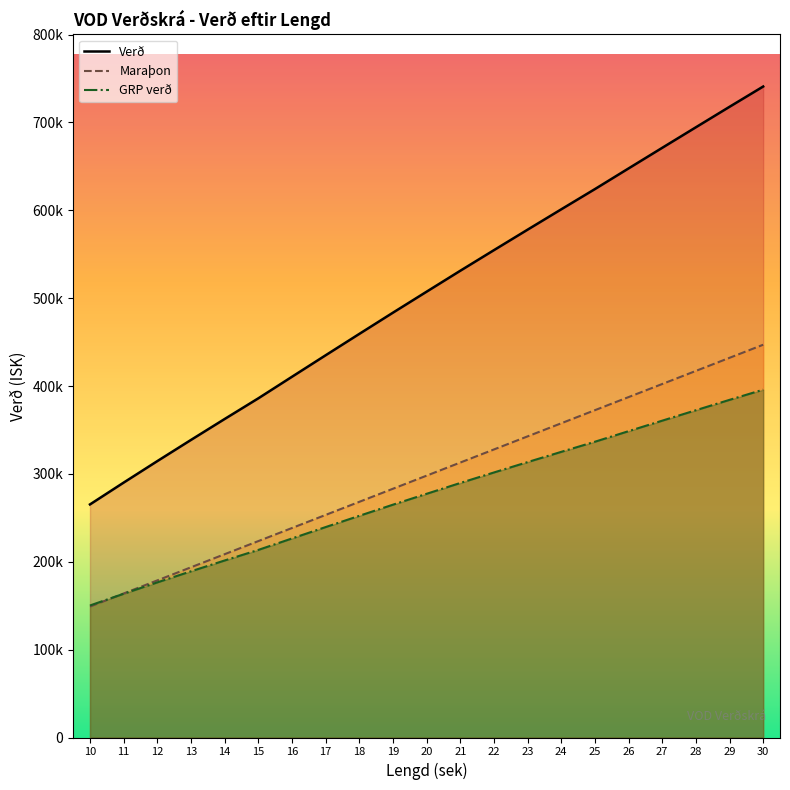

How many values in the Maraþon series are below 277344?

10